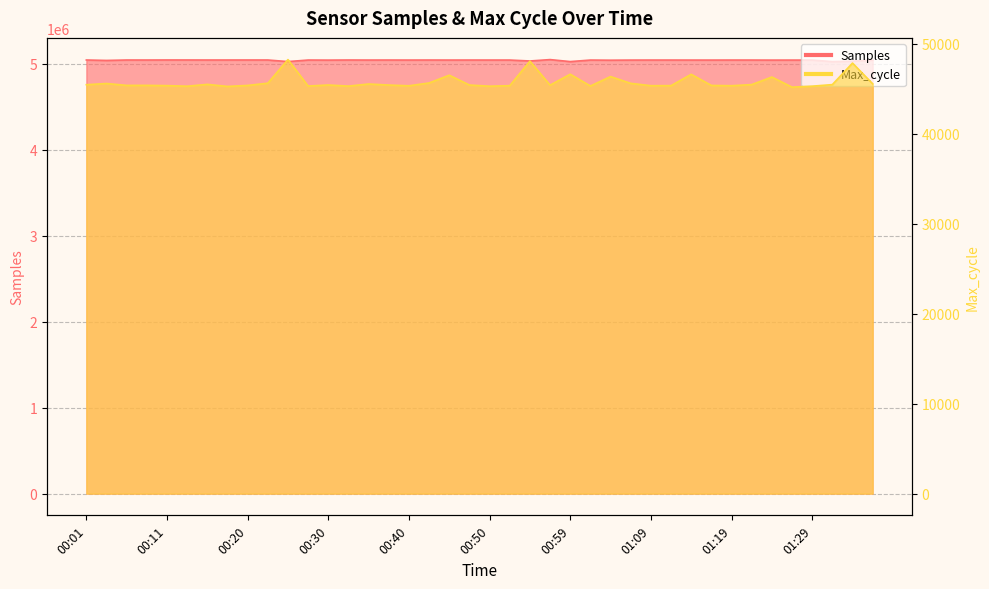

What value does the Samples series have at 00:52, to the nearest 100?

5041300